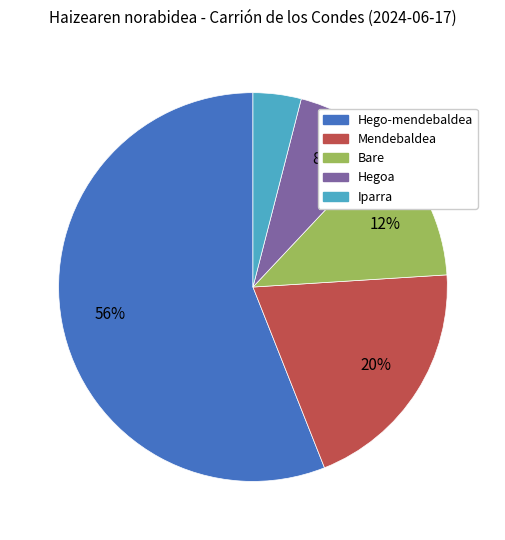

To the nearest percent, what percentage of the pie is Hego-mendebaldea?

56%